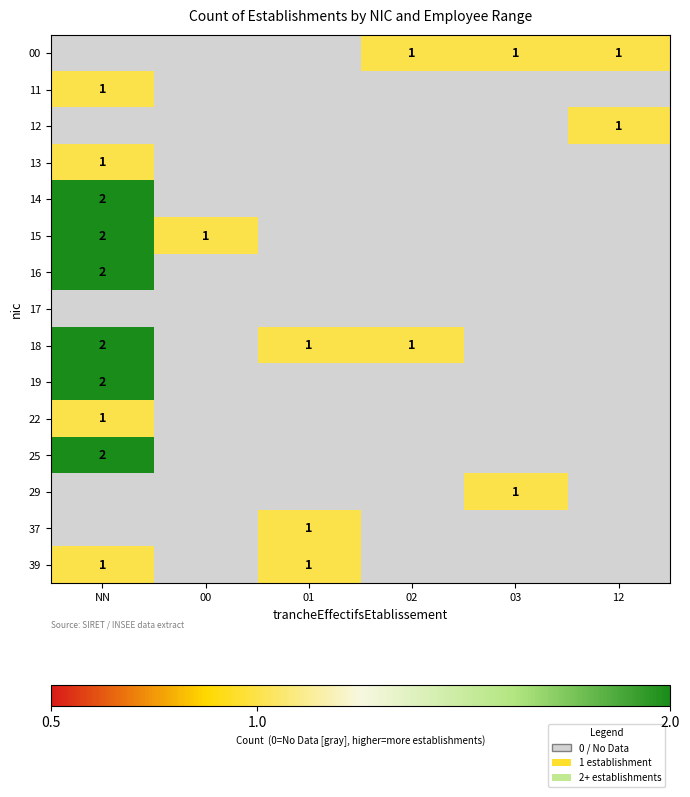

The 00 series shows 1 at 02. True or false?

True